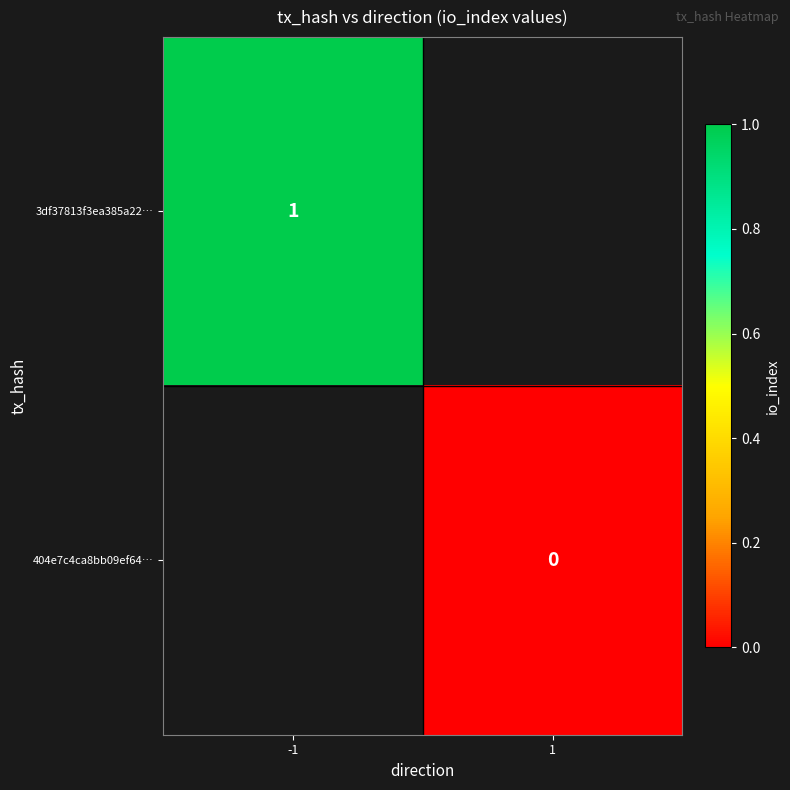

The 3df37813f3ea385a22… series shows 1 at -1. True or false?

True